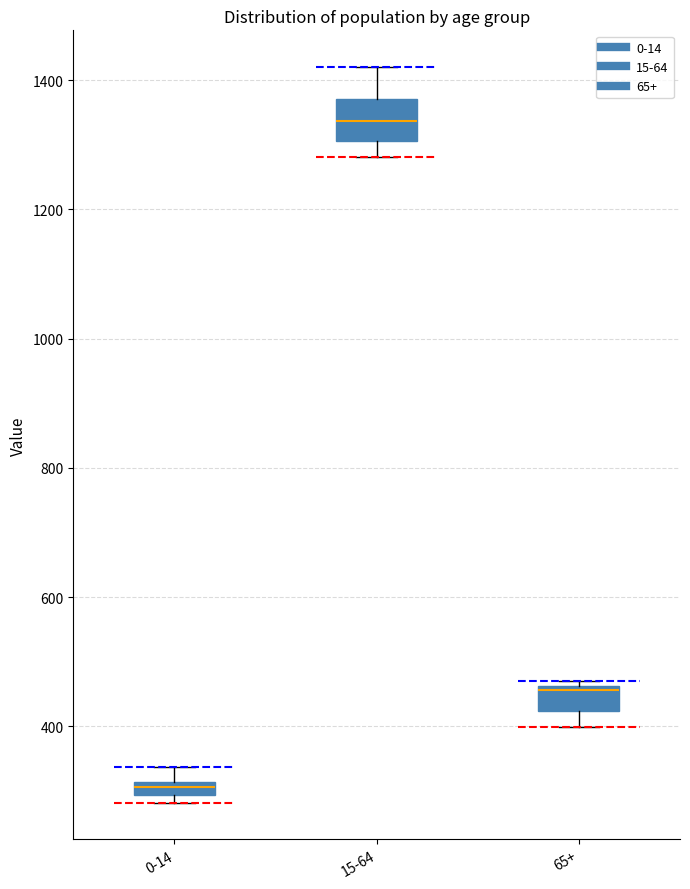

Which box has the highest median line?

15-64